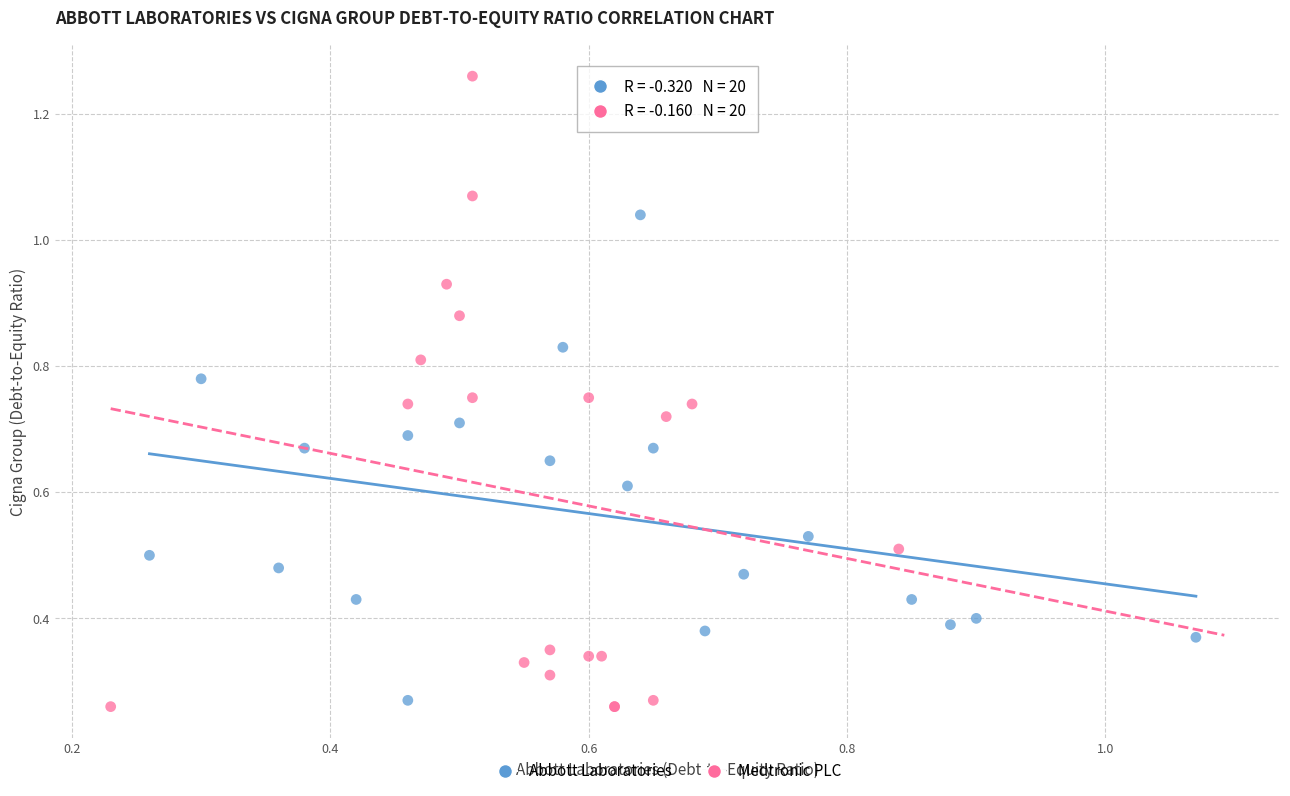

Which series has the widest spread of Y values?

Medtronic PLC